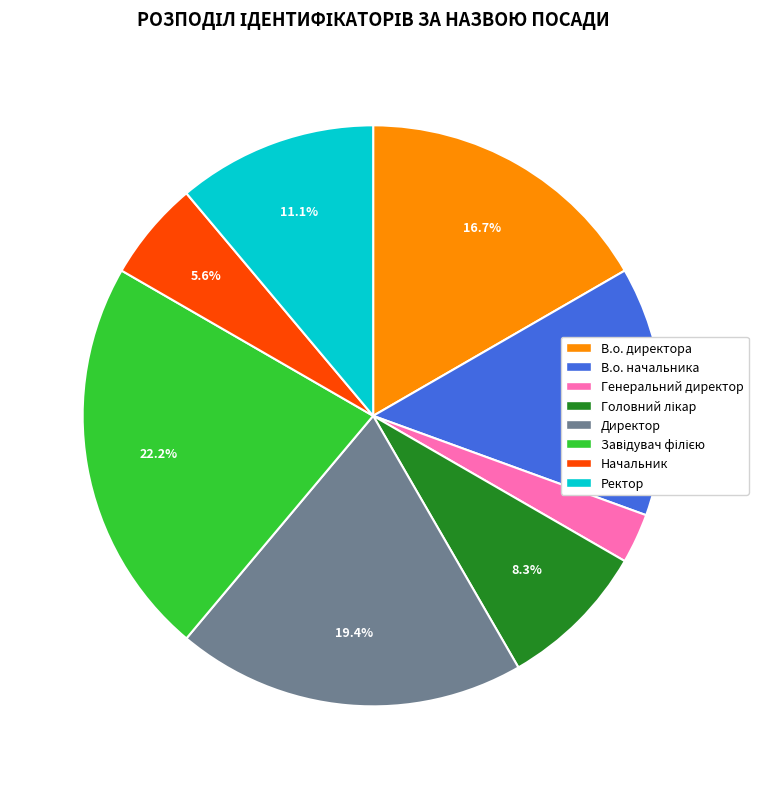

Does any single category account for the majority?

No